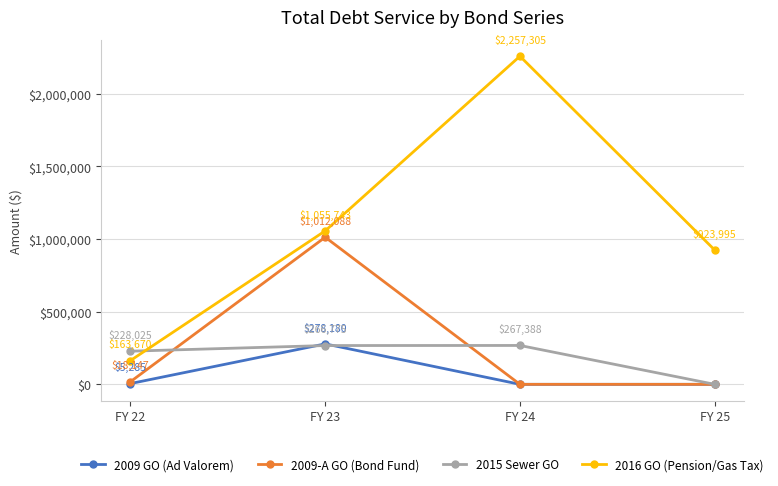

Is it true that 2015 Sewer GO equals 228025.0 at FY 22?

True